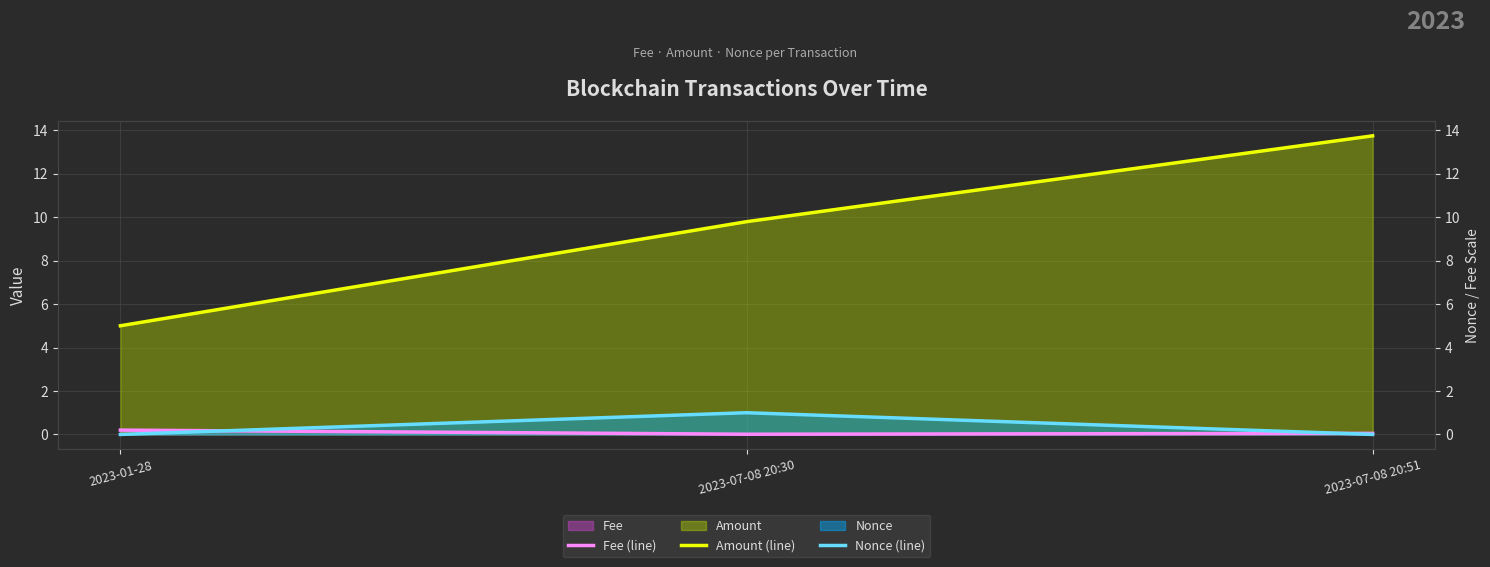

At 2023-01-28, list the series in order from smallest to largest.

Nonce (line), Fee (line), Amount (line)